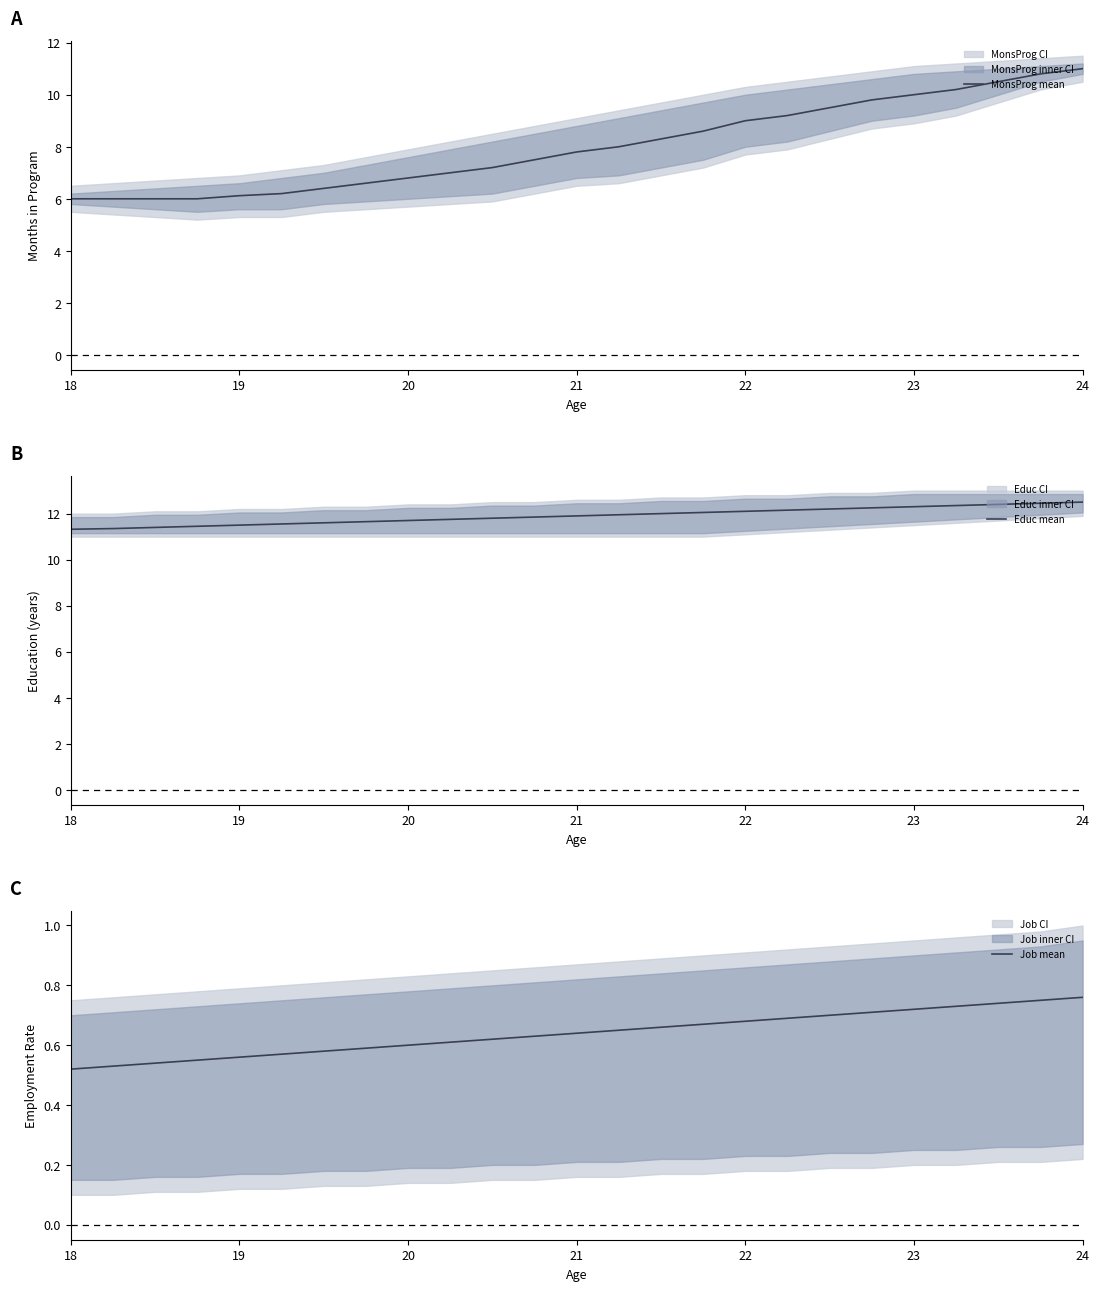

True or false: Educ mean and MonsProg mean intersect in this chart.

False